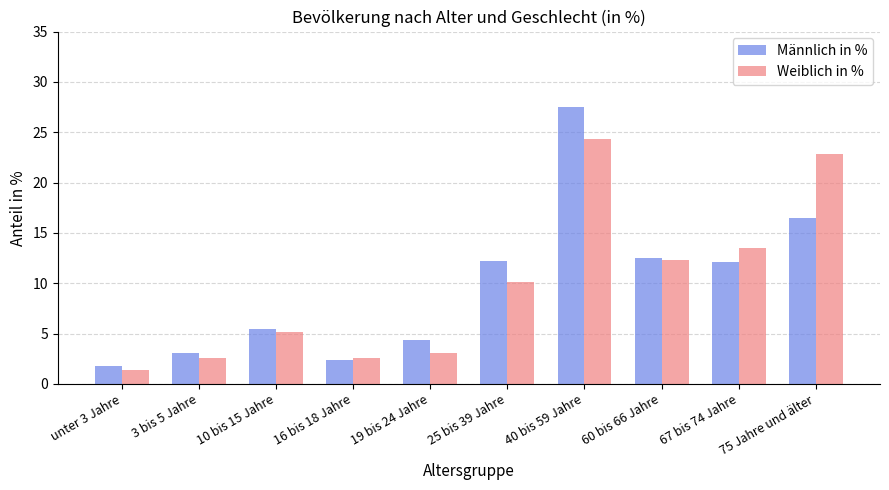

At how many categories does at least one series exceed 16?

2